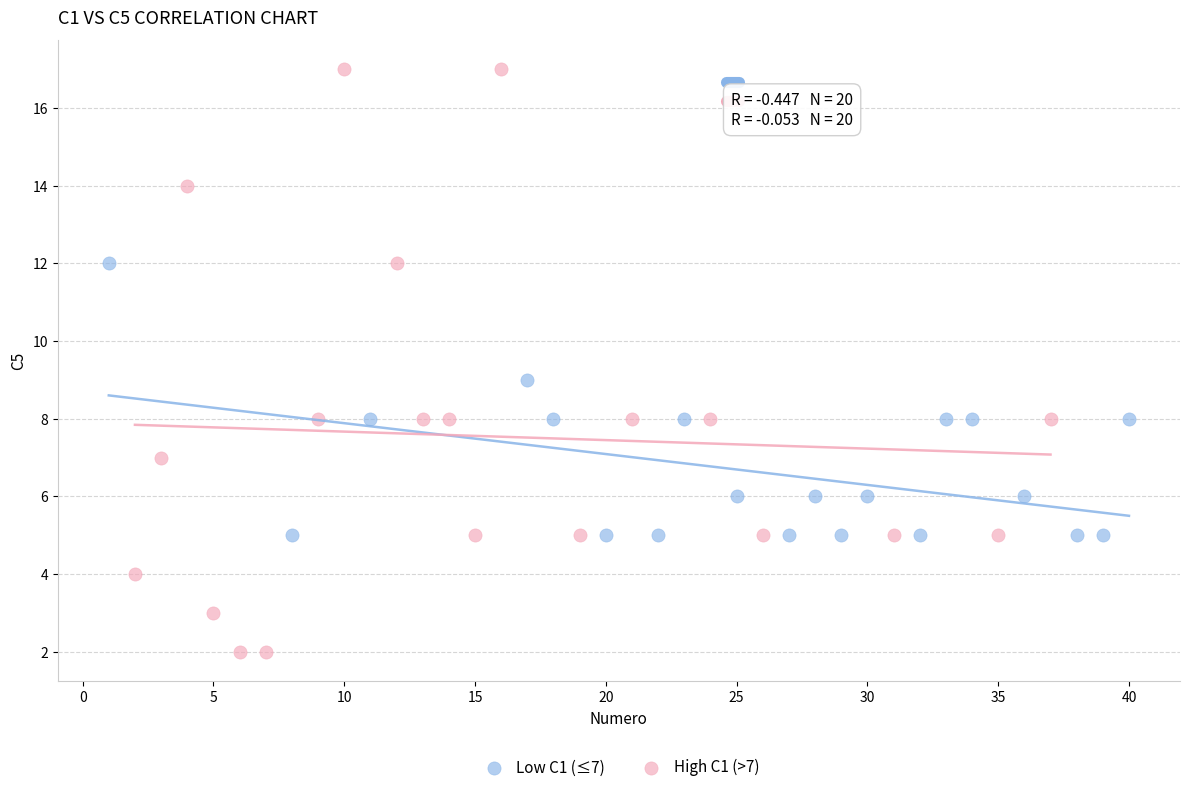

Which series contains the highest Y value?

High C1 (>7)